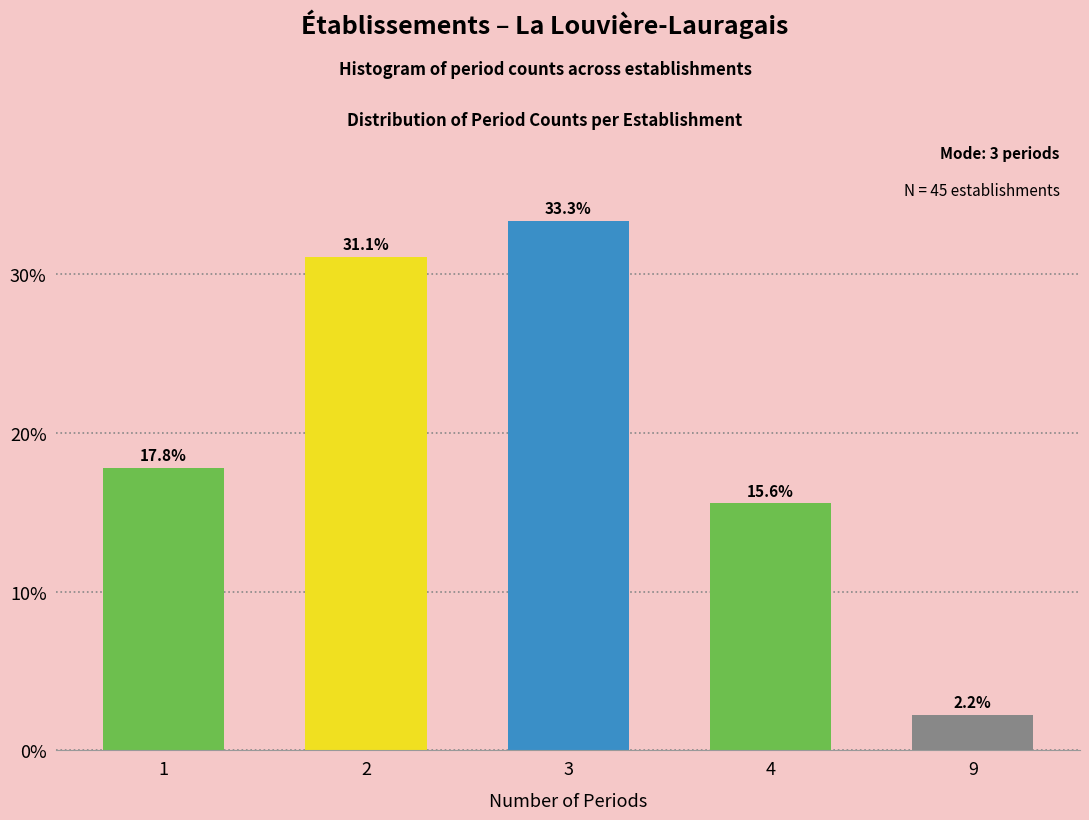

Reading left to right, extract all data points from this chart.

17.8	31.1	33.3	15.6	2.2